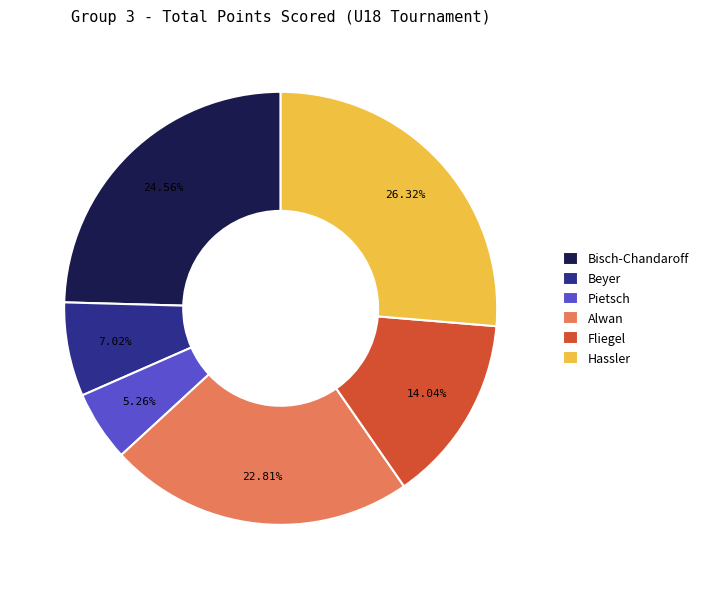

To the nearest percent, what is the difference between the largest and smallest slice percentages?

21%